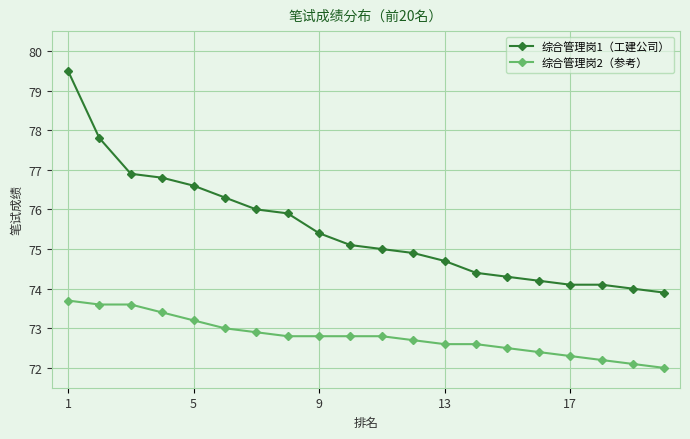

True or false: 综合管理岗2（参考） and 综合管理岗1（工建公司） intersect in this chart.

False